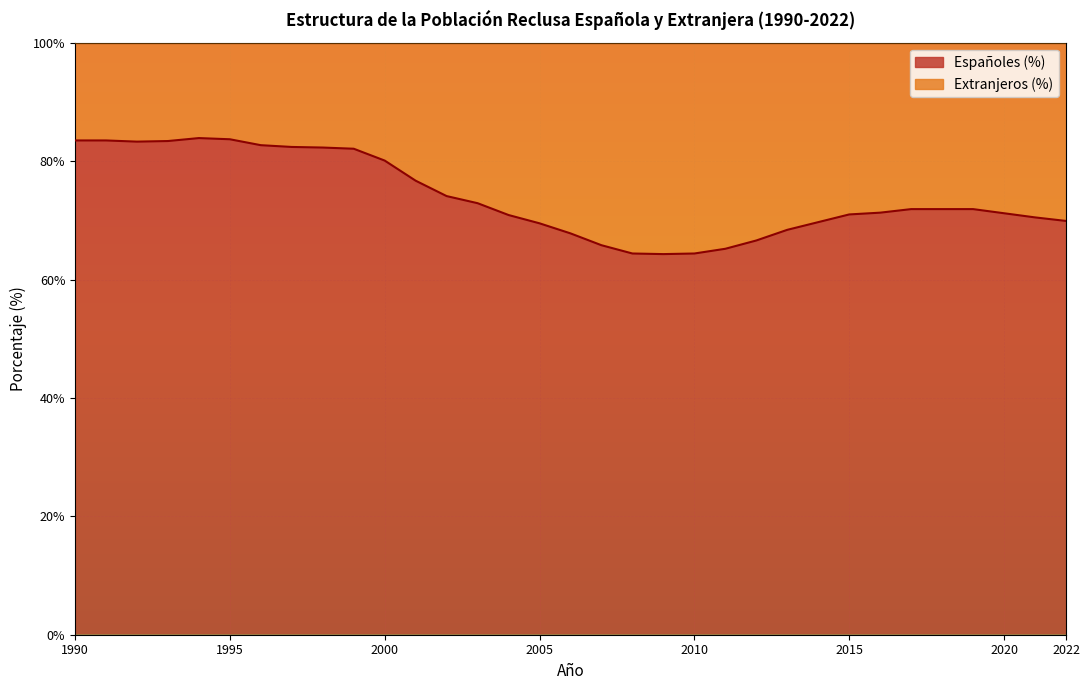

At which label does the data first exceed 71?

1990